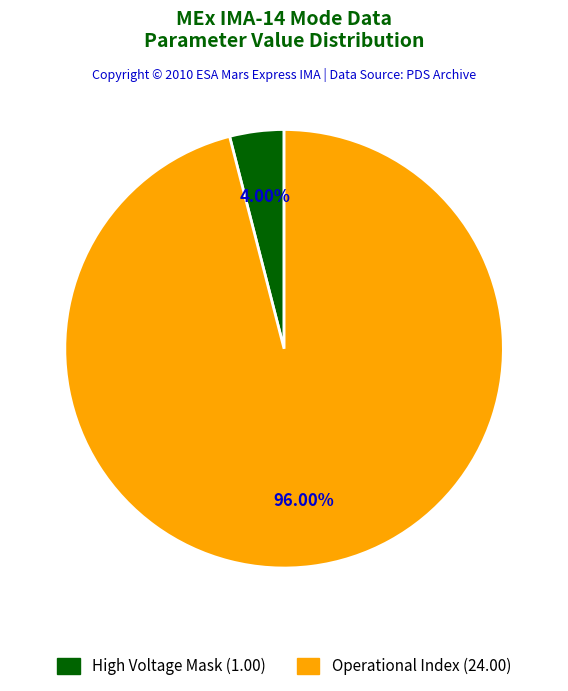

How many slices are in this pie chart?

2